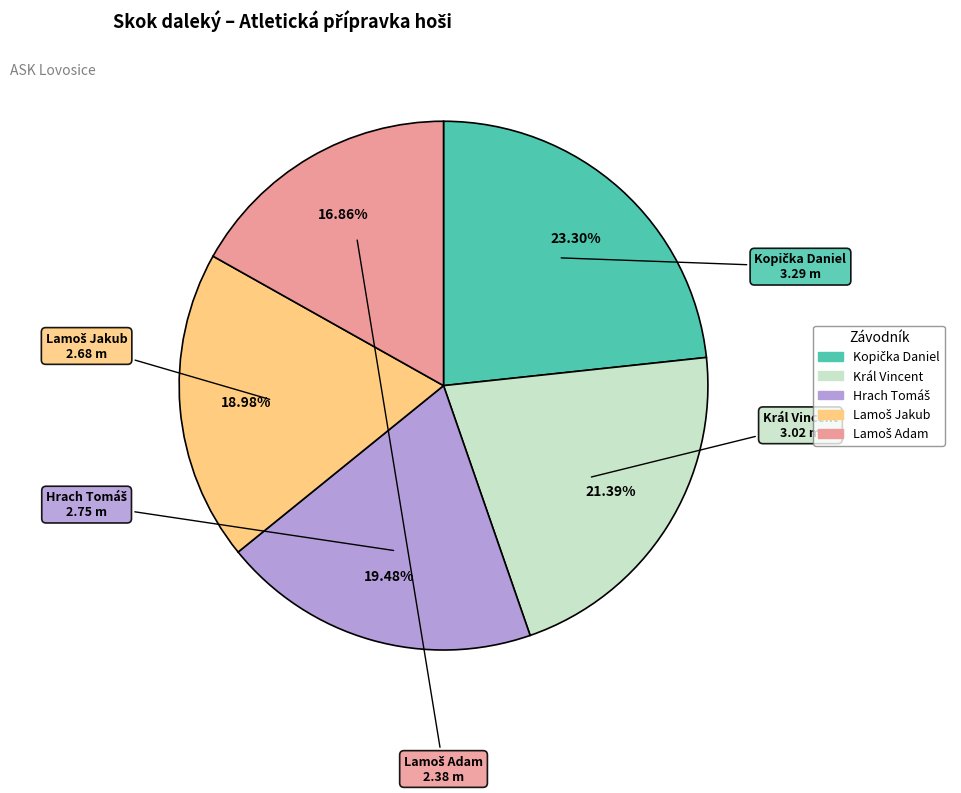

Is there a majority slice in this chart?

No